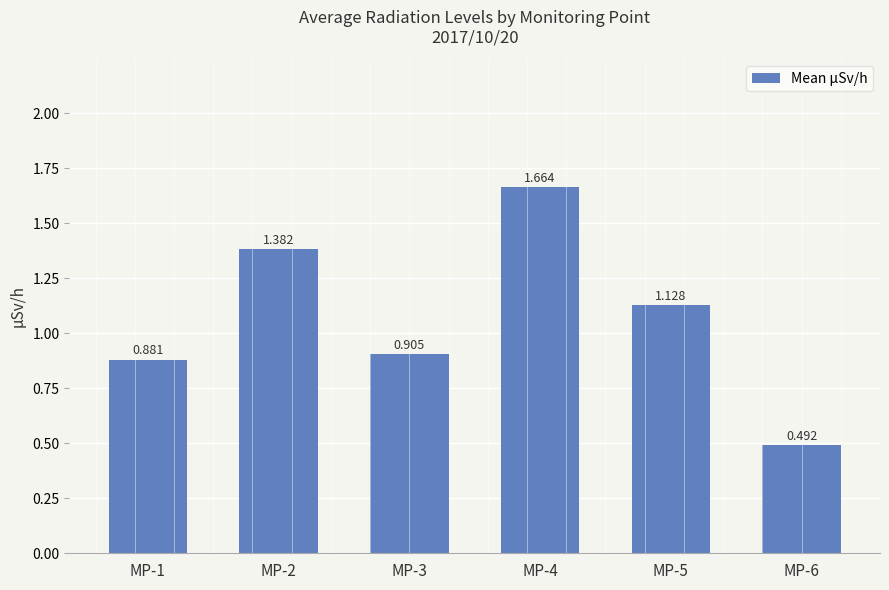

At which category does the chart reach its minimum across all series?

MP-6